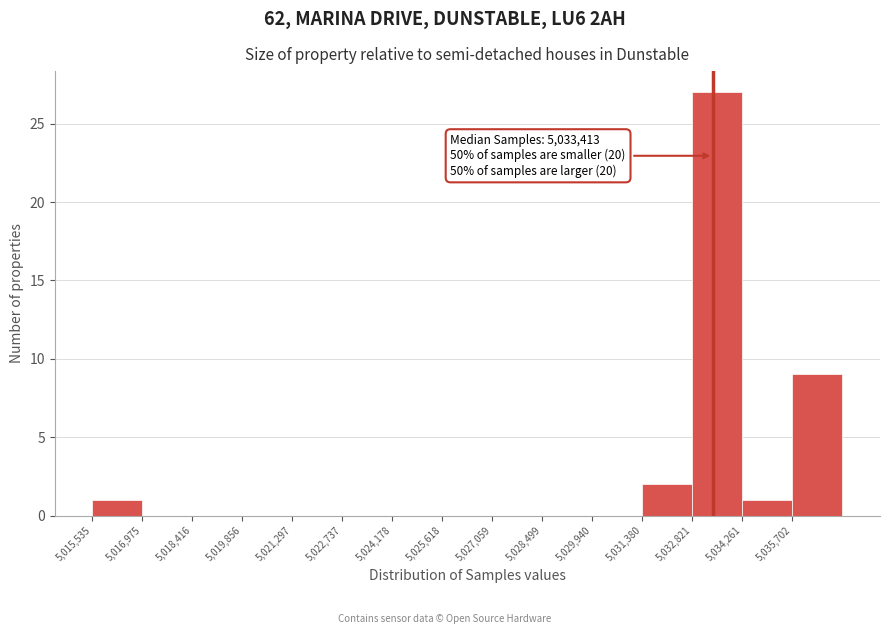

Which range on the x-axis has the tallest bar?

5032800 to 5034200